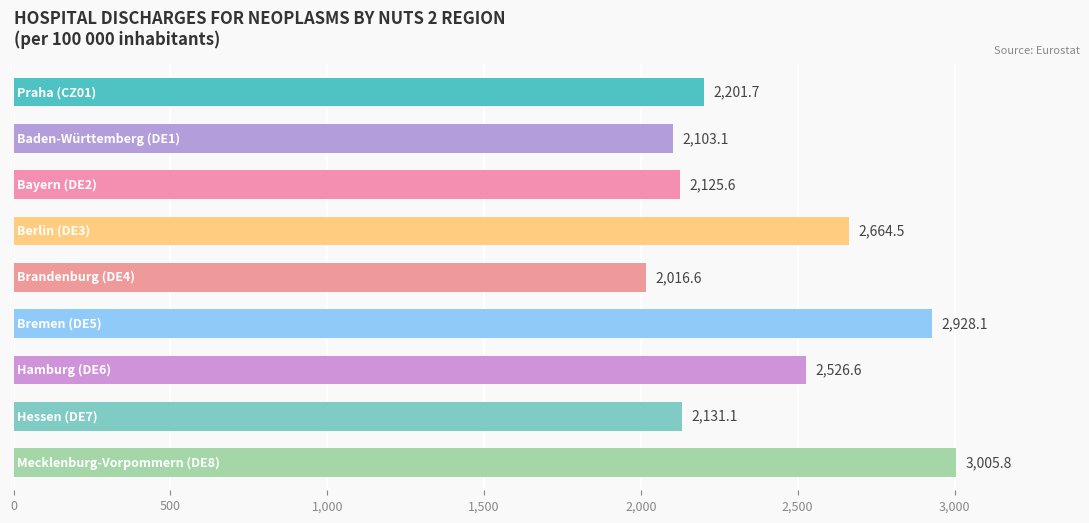

What is the value of the 5th bar from the top?

2016.6